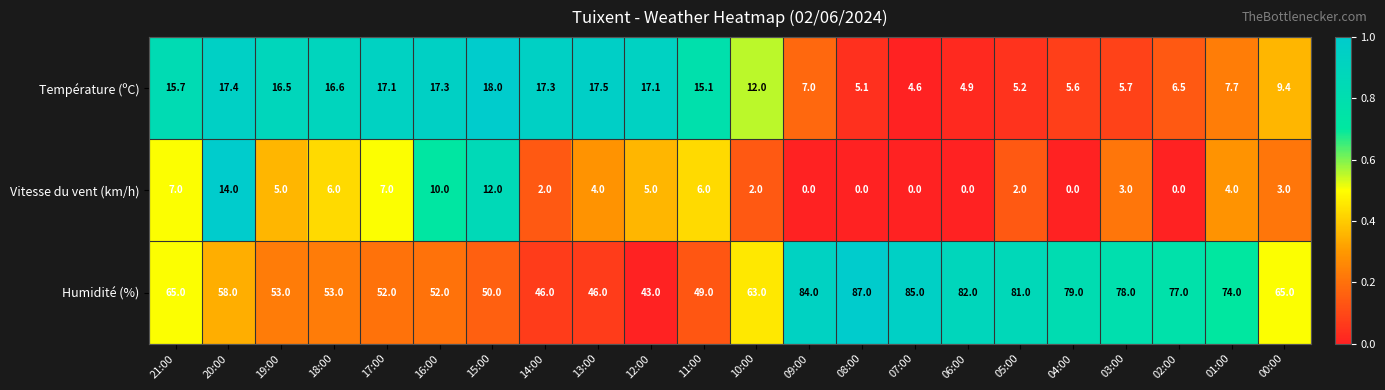

How many data points does each series have?

22